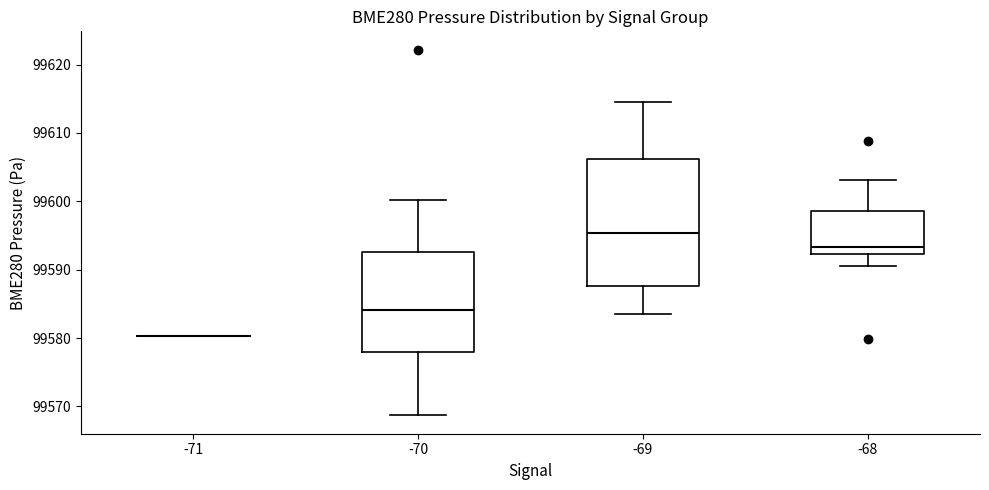

Comparing the boxes themselves (not the whiskers), which one is the tallest?

-69